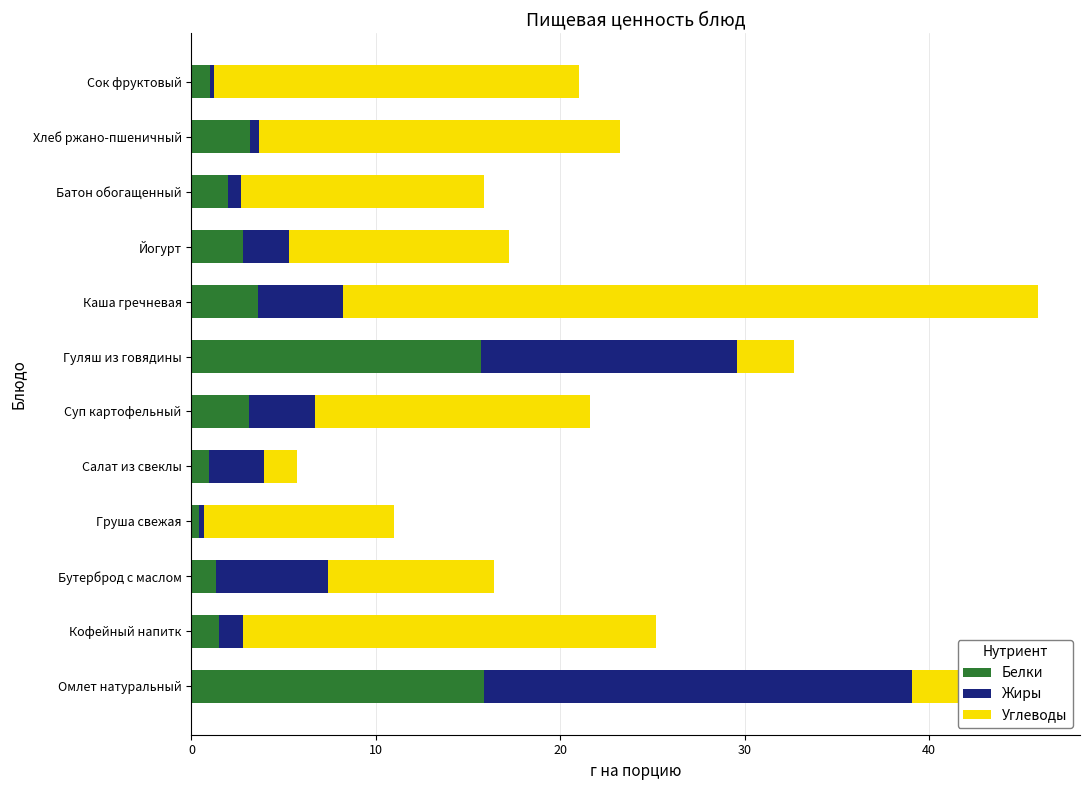

The value of Белки at Салат из свеклы is 1.0. True or false?

True